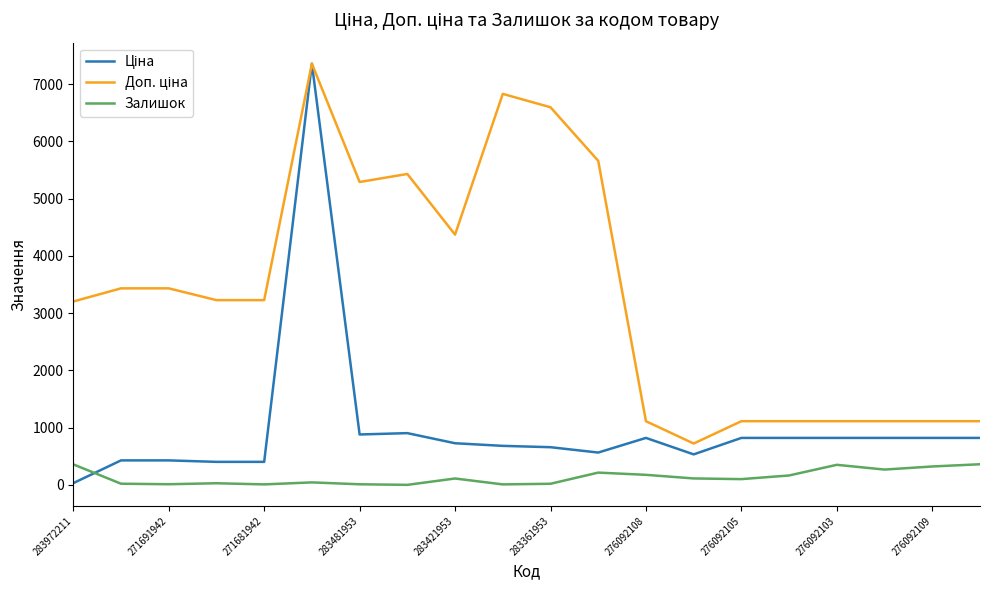

What is the maximum value shown in the chart?

7360.2